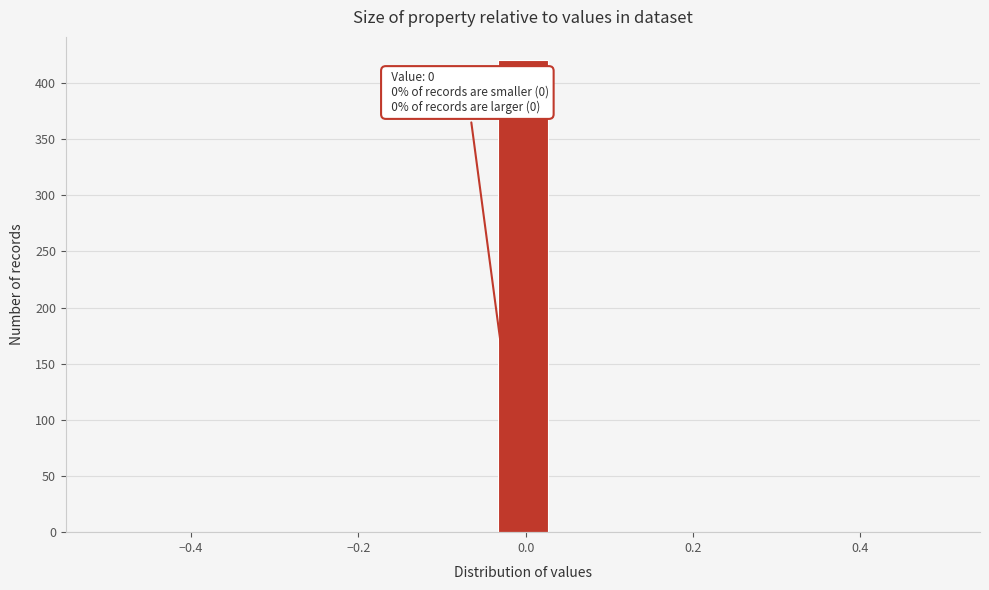

Around what value on the x-axis is the tallest bar? Give the approximate position of its centre, as read against the axis.

0.00